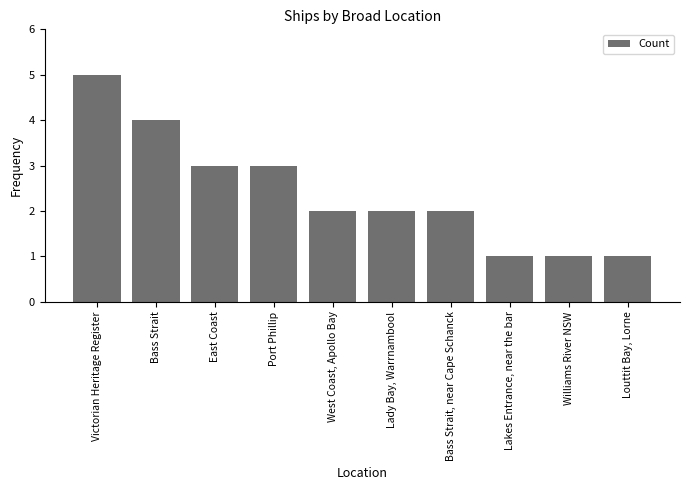

What is the minimum value shown in the chart?

1